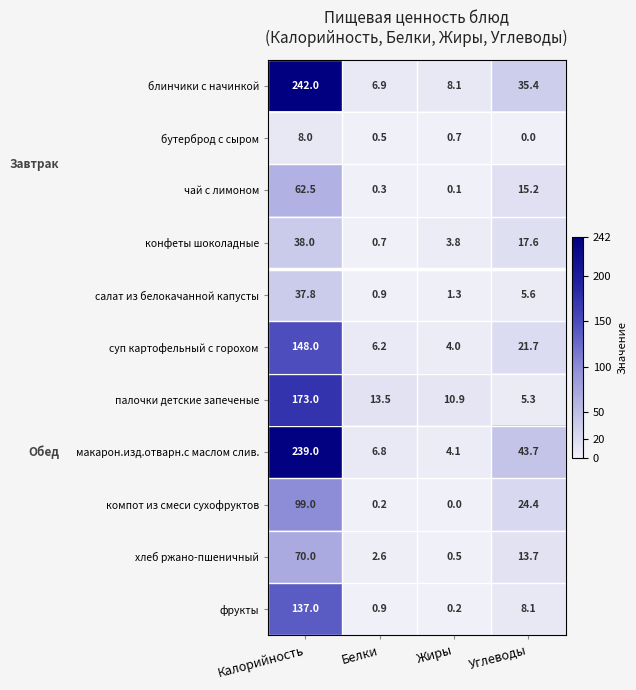

True or false: макарон.изд.отварн.с маслом слив. has a value of 72.4 at Углеводы.

False